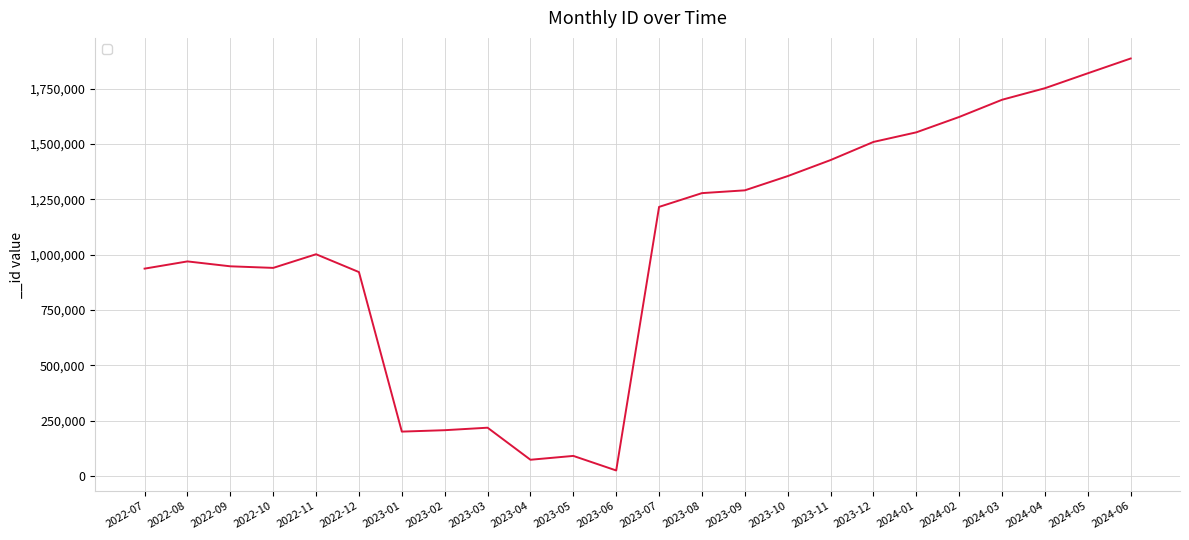

True or false: the data shows 868118 at 2024-02.

False